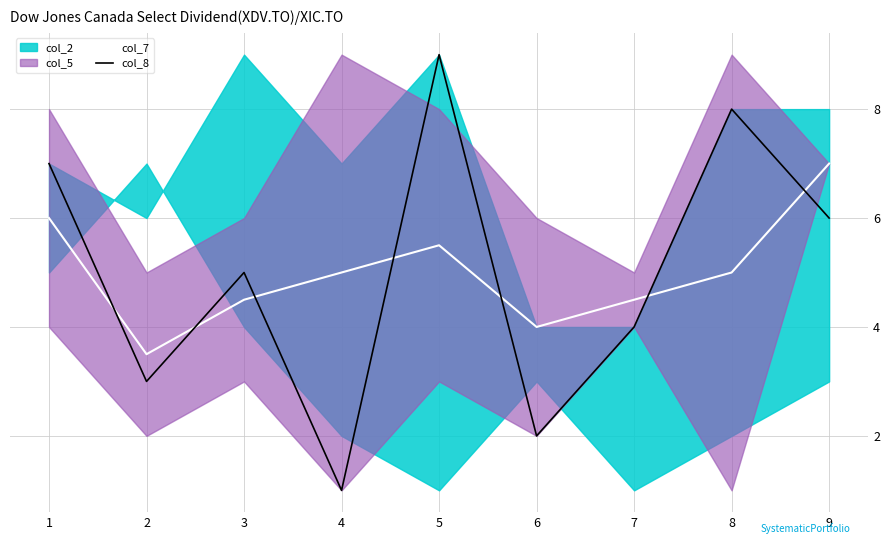

How many data points does each series have?

9